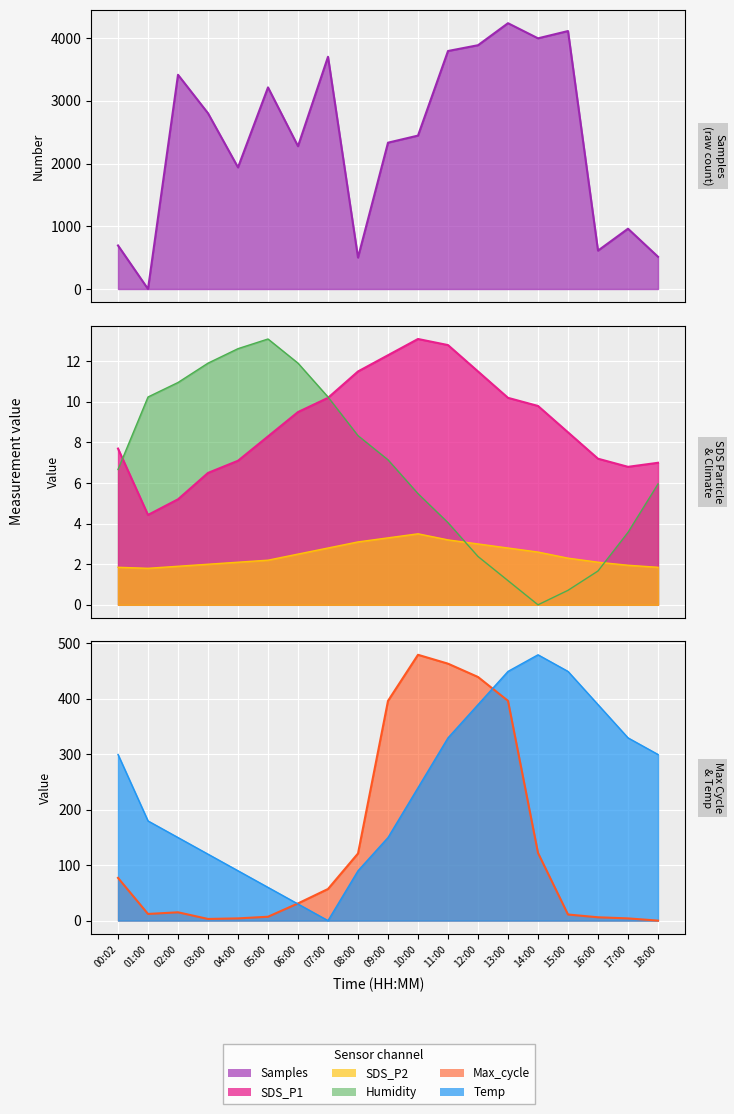

What are all the series names shown in the legend?

SDS_P1, SDS_P2, Humidity, Temp, Max_cycle, Samples